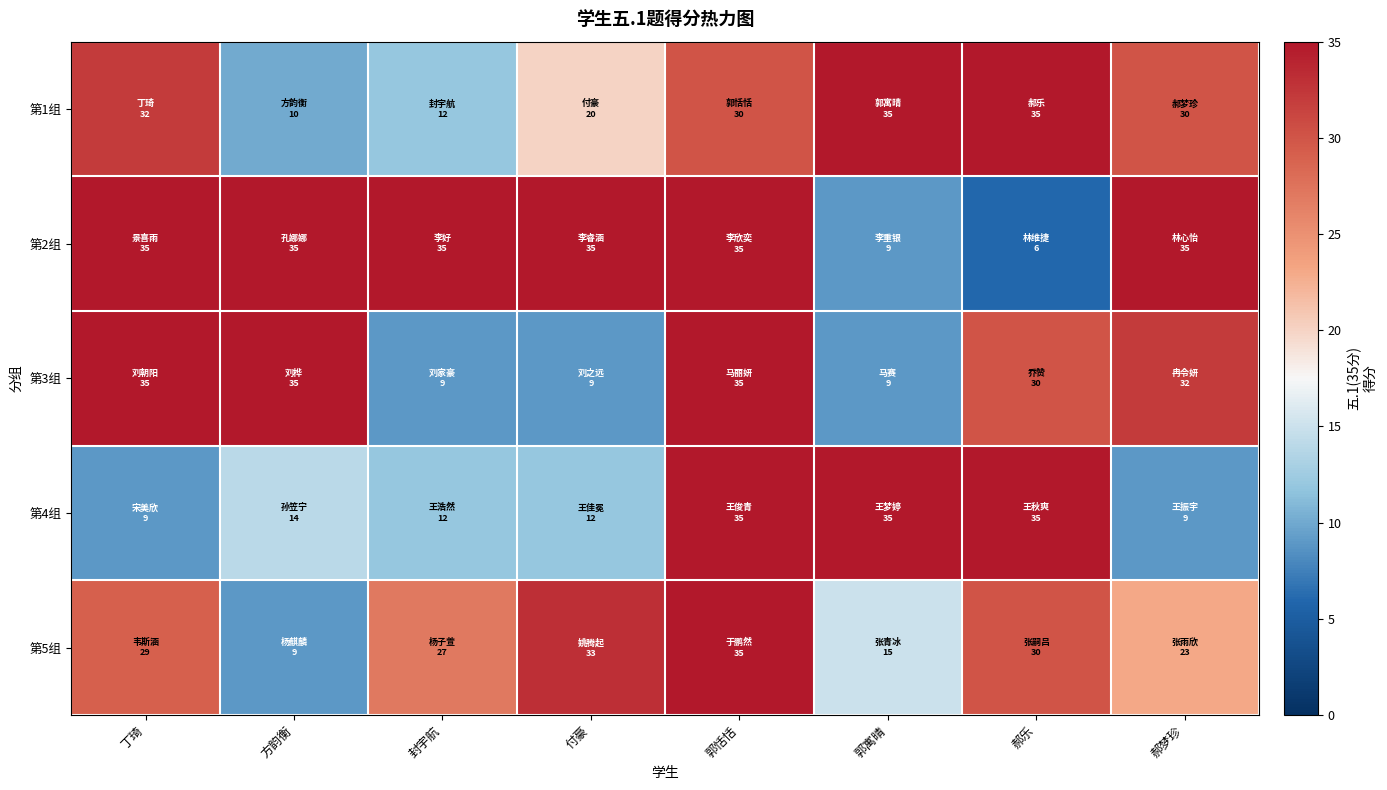

What is the minimum value shown in the chart?

6